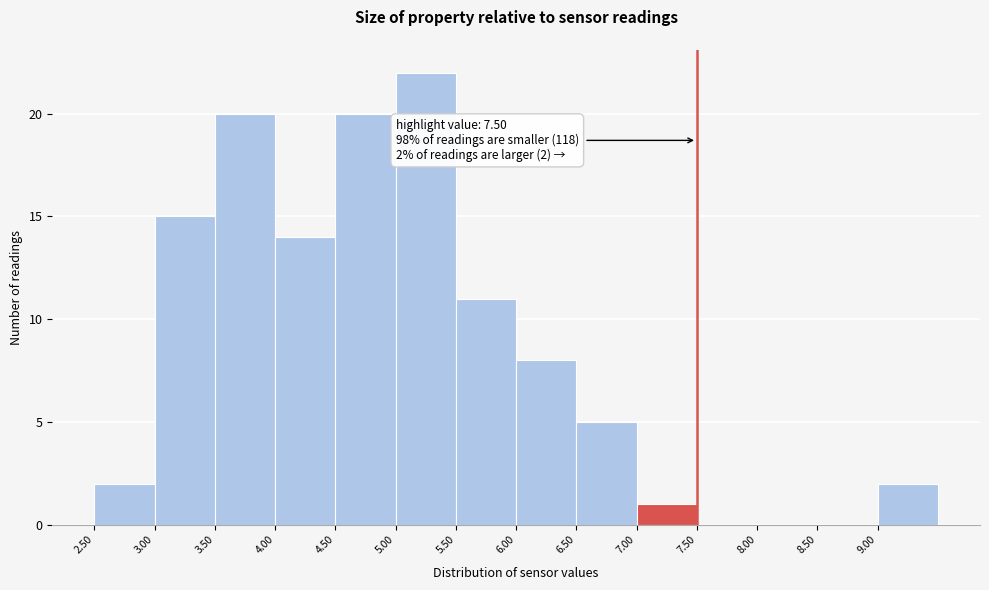

Which range on the x-axis has the tallest bar?

5.0 to 5.5